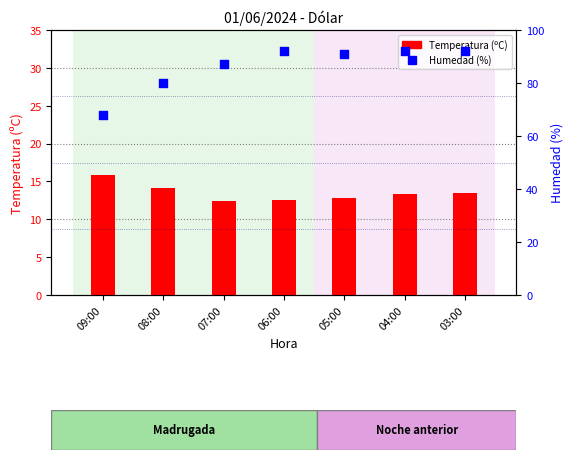

Is the value of Temperatura (ºC) at 03:00 greater than the value of Humedad (%) at 06:00?

No